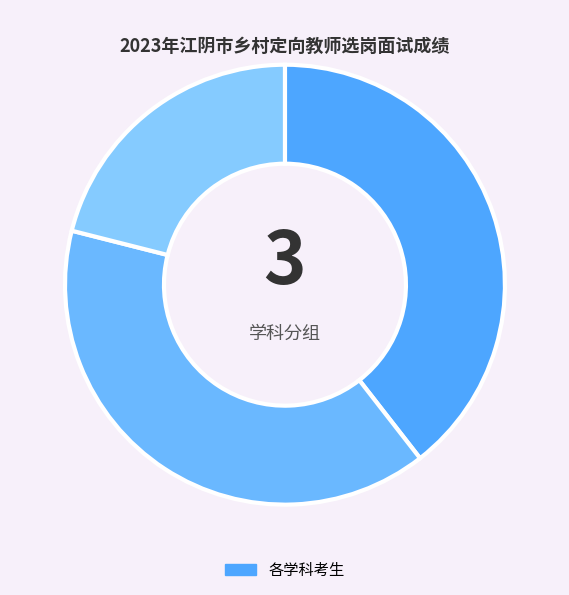

Count the number of slices in the pie.

3